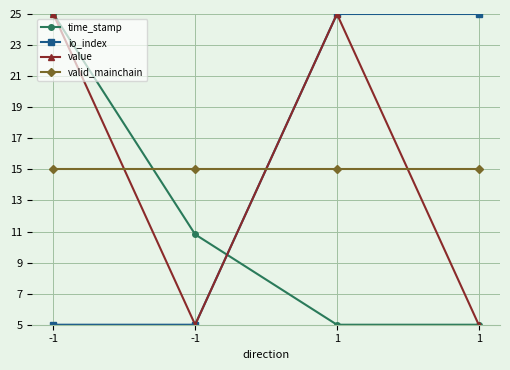

What is the value of the time_stamp point at the 1st from the left?

25.0